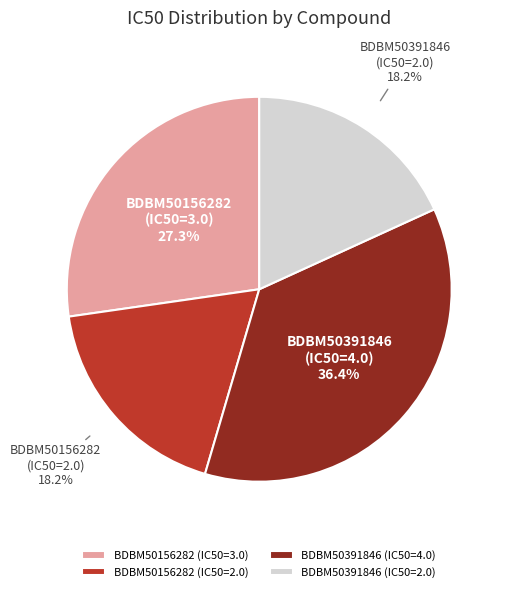

Which slice is the largest?

BDBM50391846 (IC50=4.0)